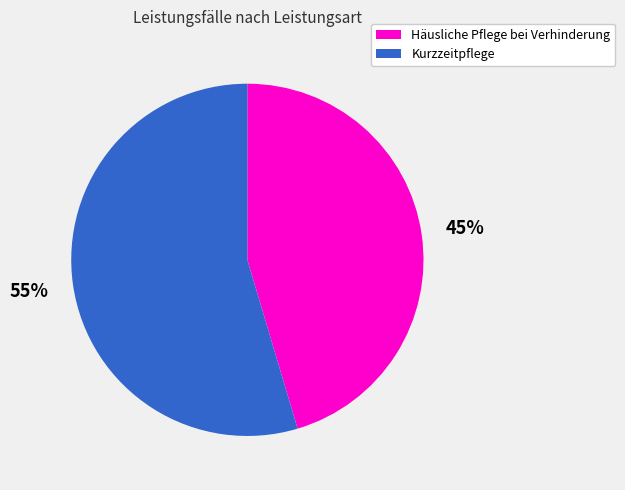

Does Kurzzeitpflege account for over 50% of the chart?

Yes